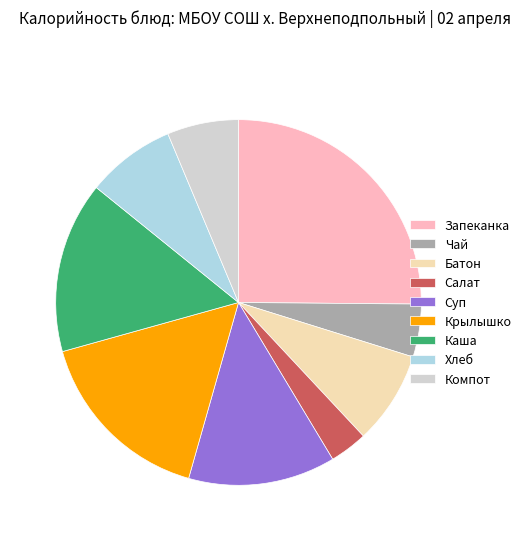

Combined, do Компот and Батон account for over 50%?

No